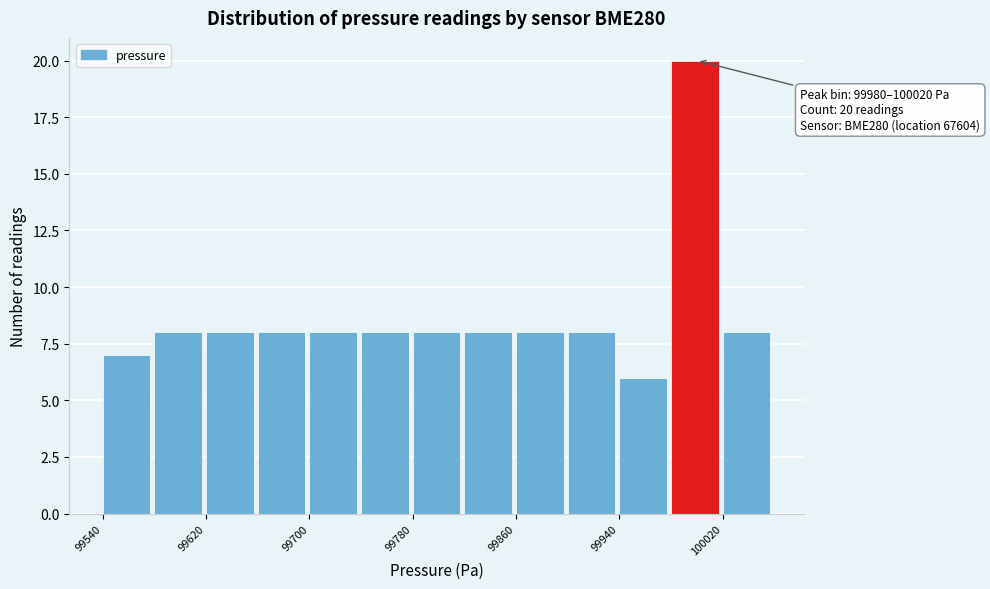

Over which range of the x-axis is the bar tallest?

99980 to 100020